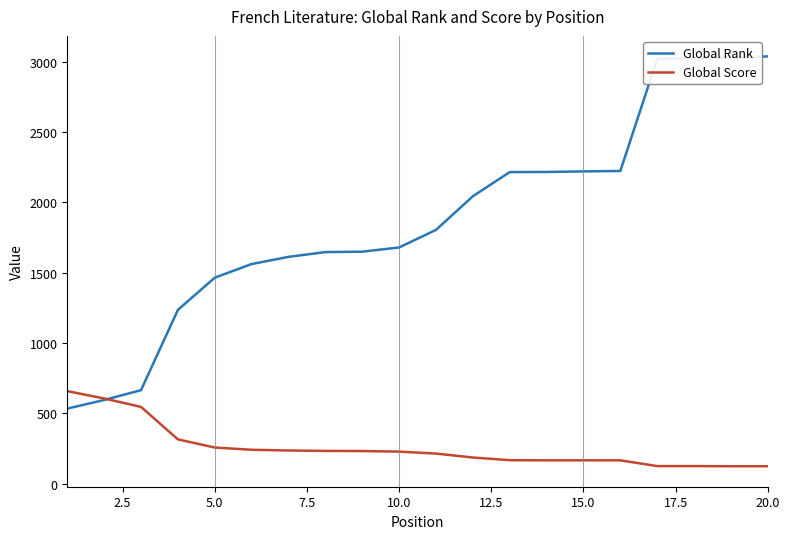

What is the smallest value displayed?

123